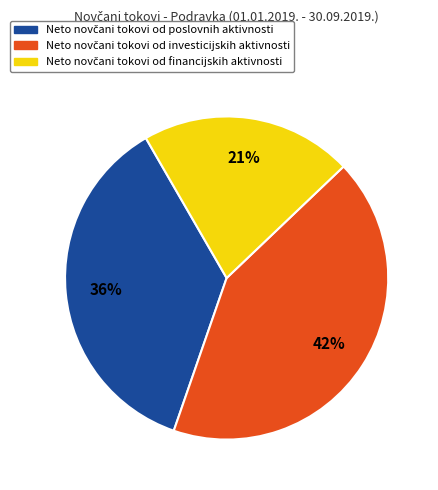

To the nearest percent, what is the average slice percentage?

33%